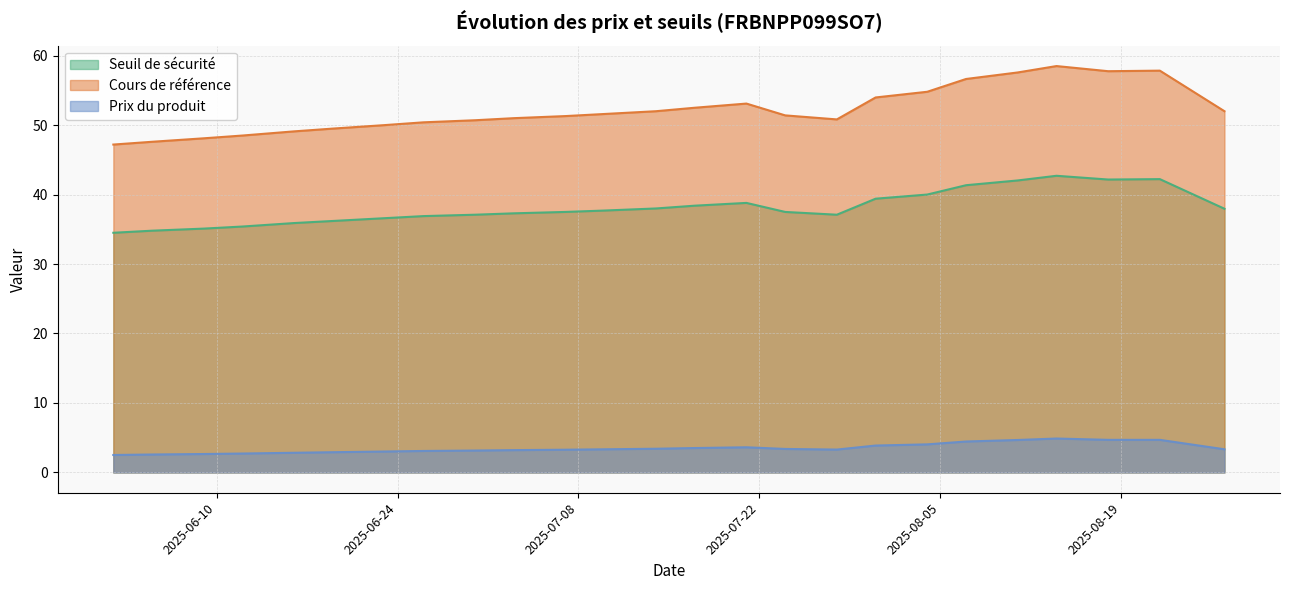

How many interior local peaks does the Cours de référence series have?

3